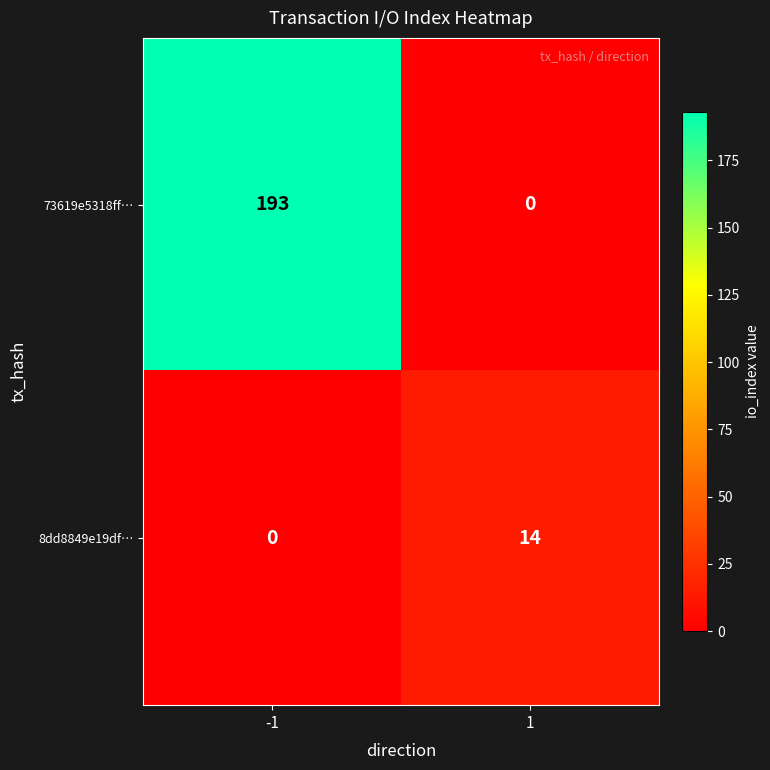

What is the difference between the 8dd8849e19df… values at -1 and 1?

14